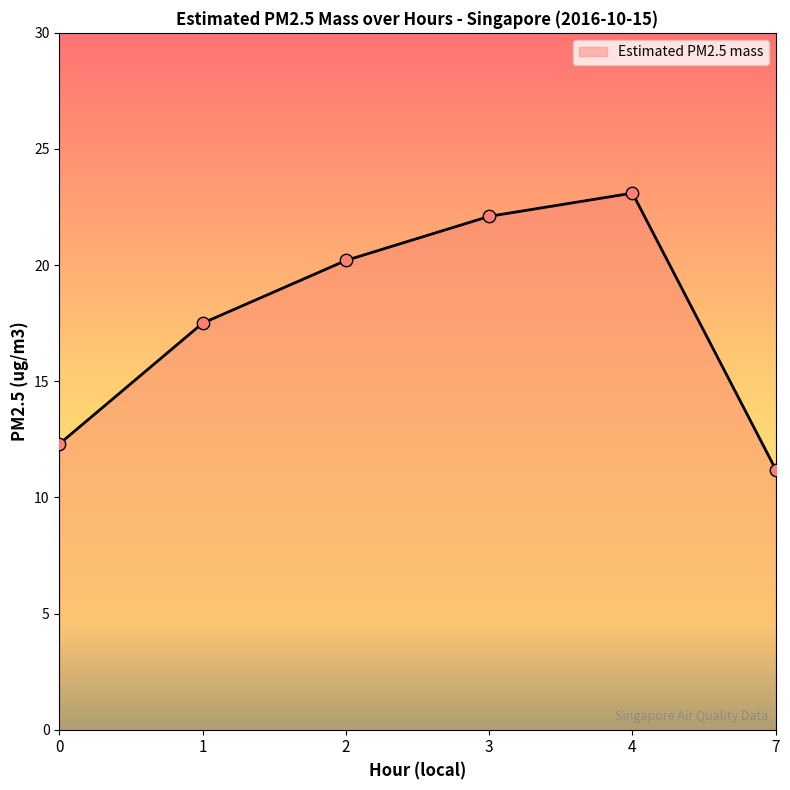

Which has a higher value, 3 or 7?

3